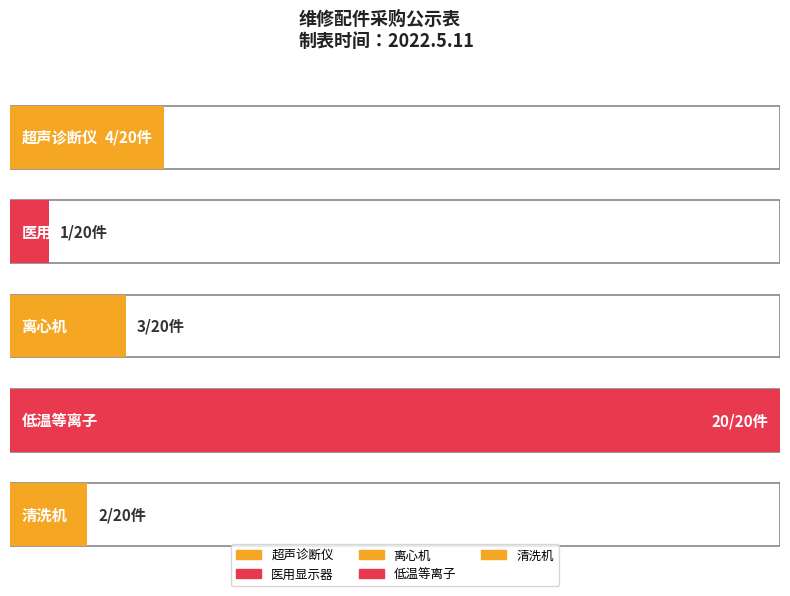

What position from the left is 清洗机?

5